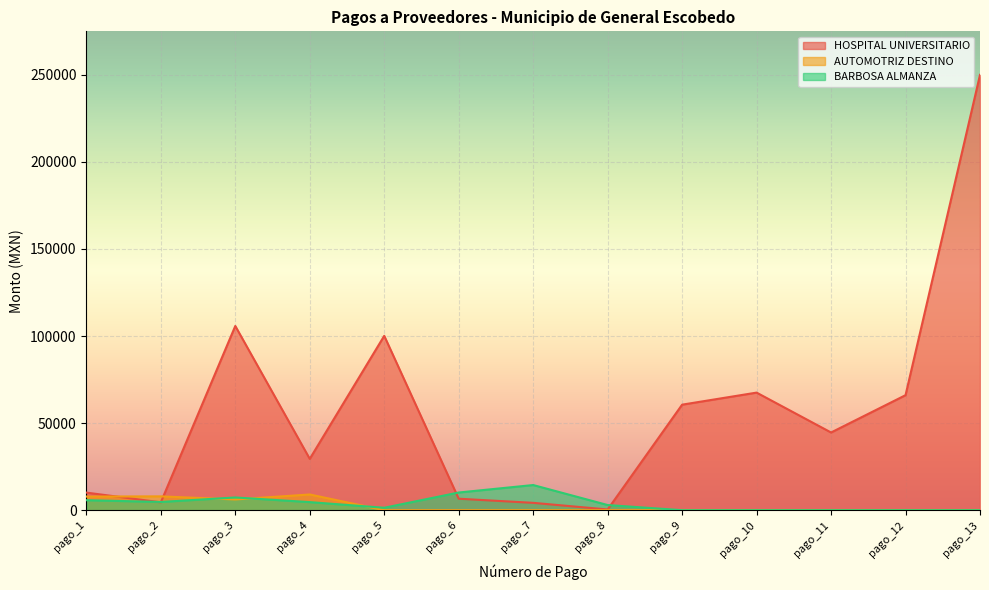

True or false: HOSPITAL UNIVERSITARIO has more than 0 interior local peaks.

True